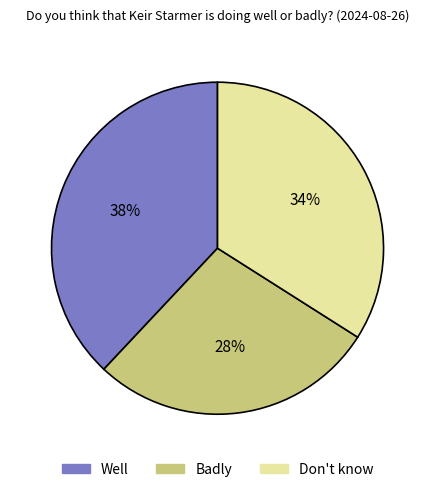

What percentage is the Don't know slice, to the nearest percent?

34%